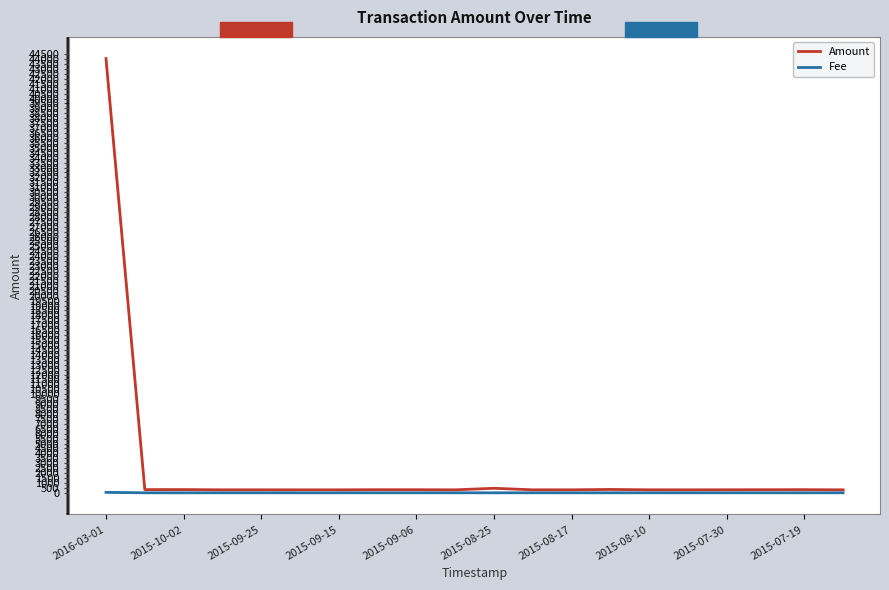

At which label does Fee reach its minimum?

2015-10-02